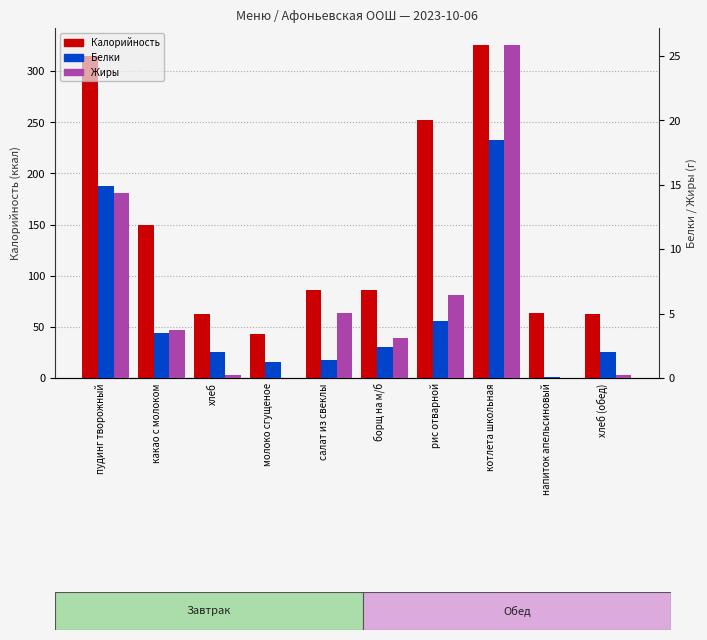

What is the label of the 4th bar from the left?

молоко сгущеное